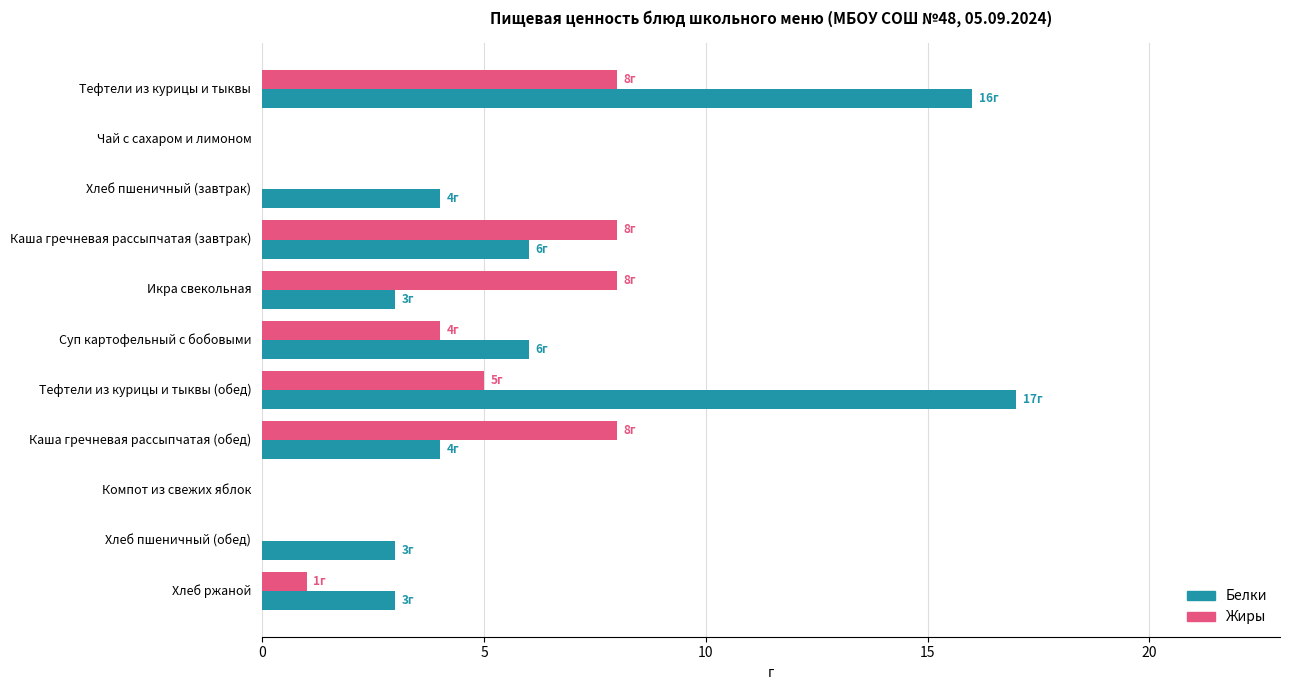

What is the average value of the Жиры series?

4